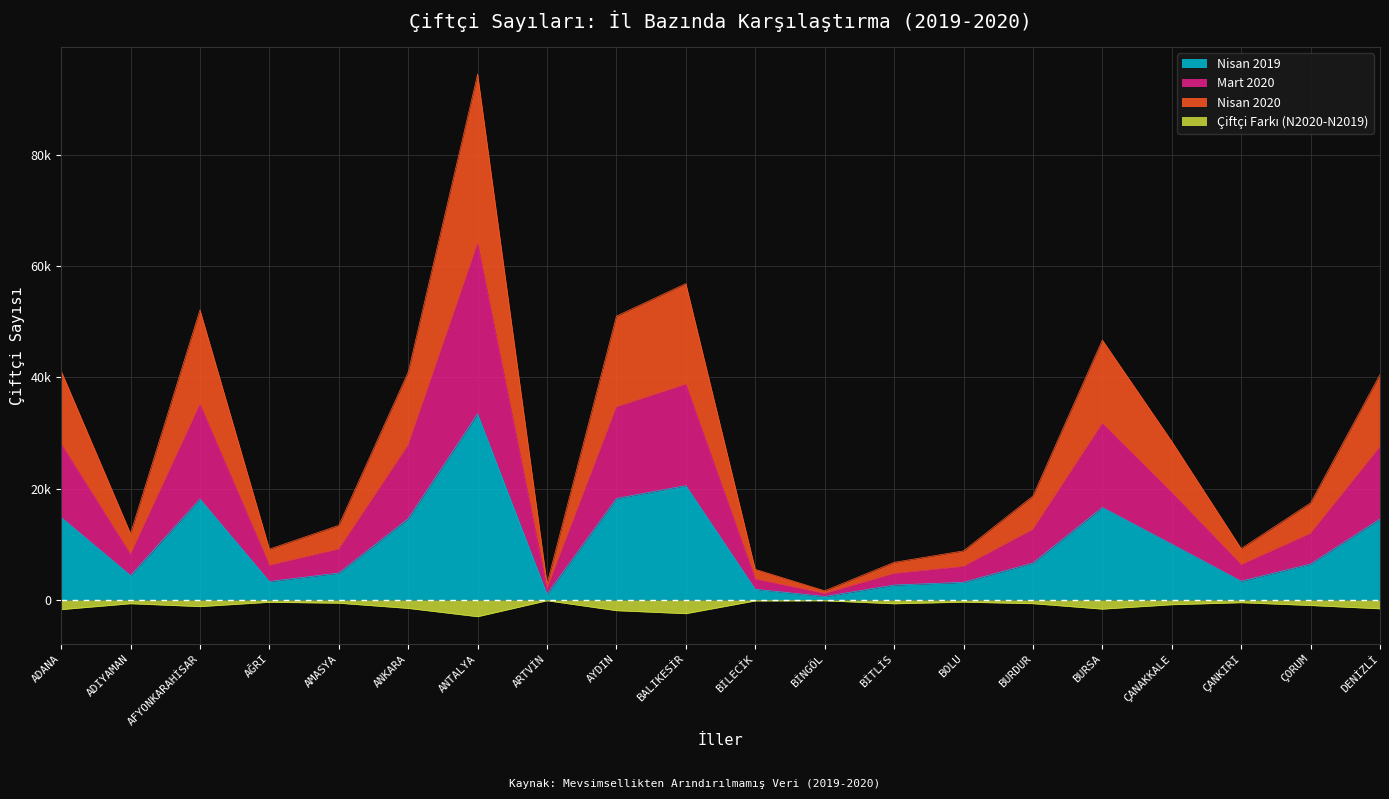

True or false: Mart 2020 and Çiftçi Farkı (N2020-N2019) intersect in this chart.

False